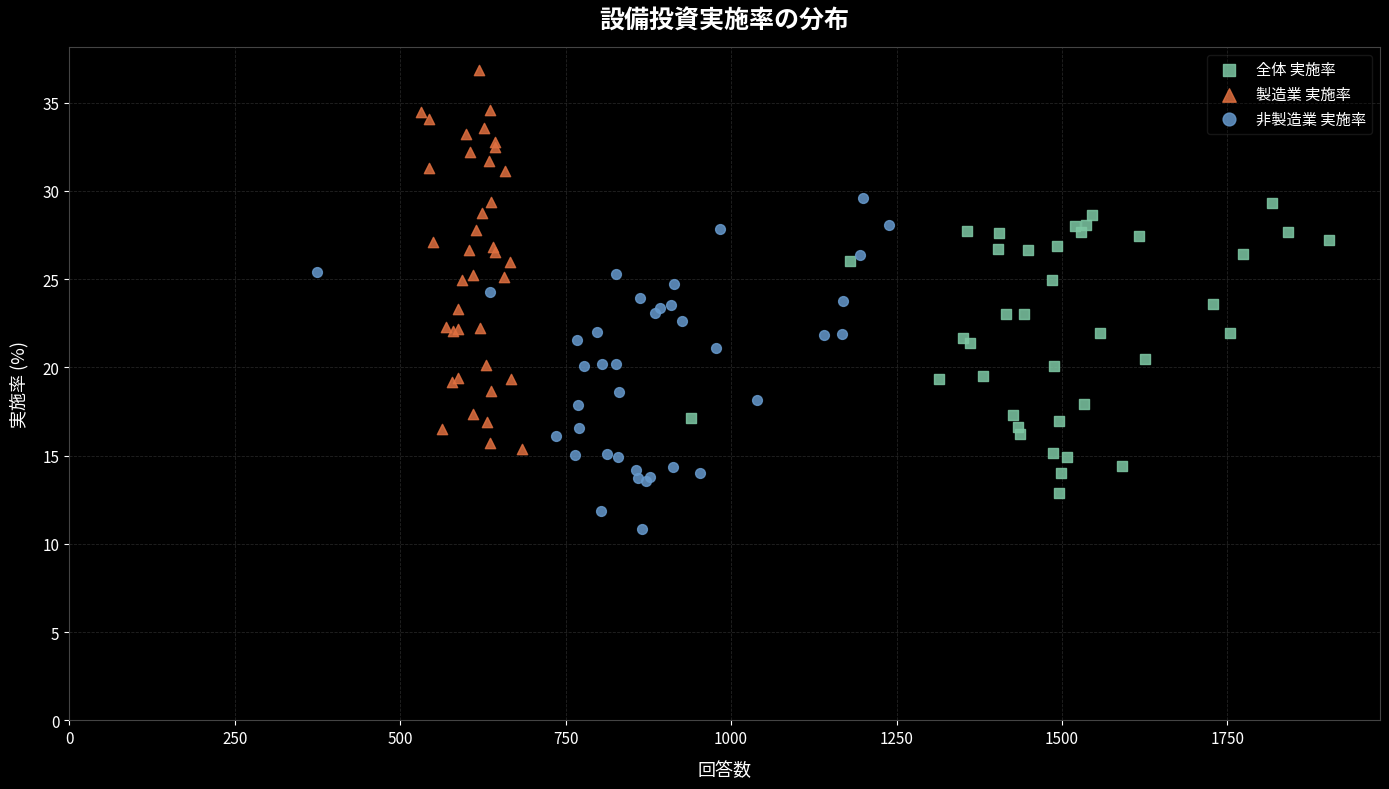

Which series reaches the minimum Y coordinate?

非製造業 実施率